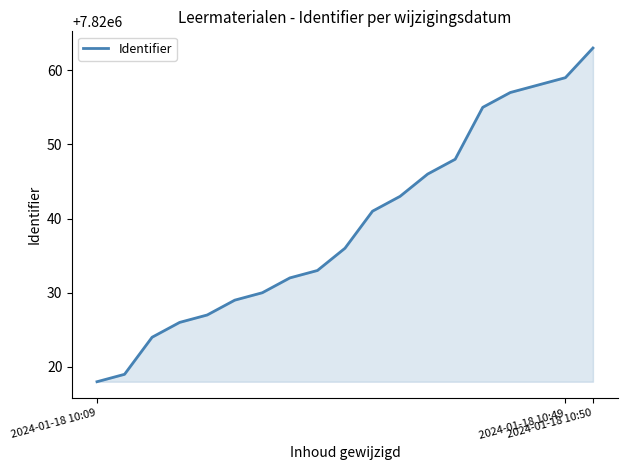

What is the sum of all values?

148580744